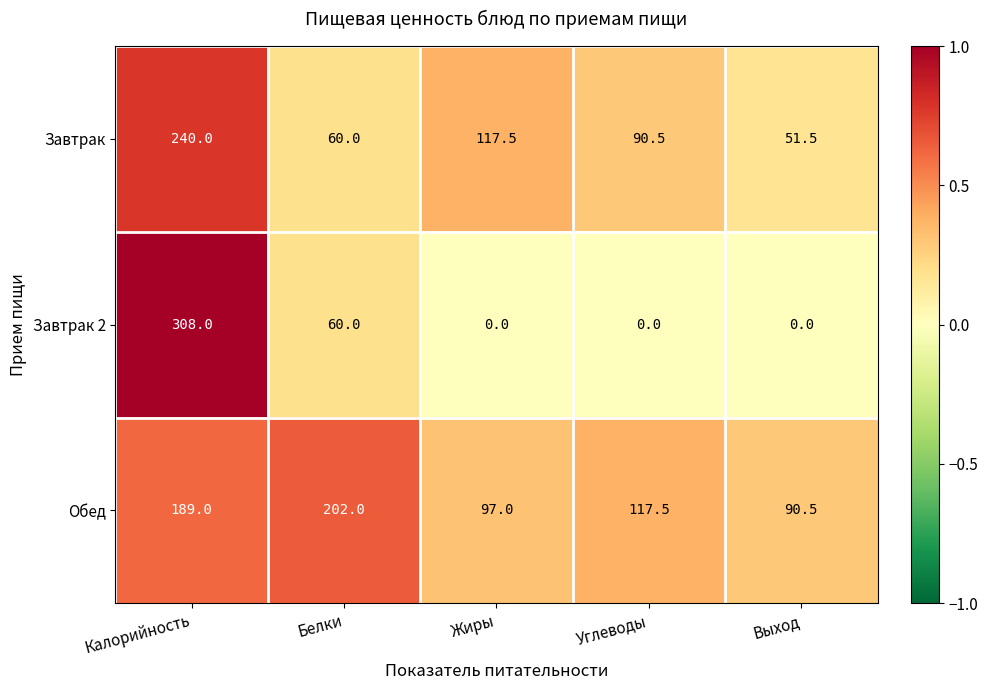

The value of Обед at Калорийность is 189.0. True or false?

True